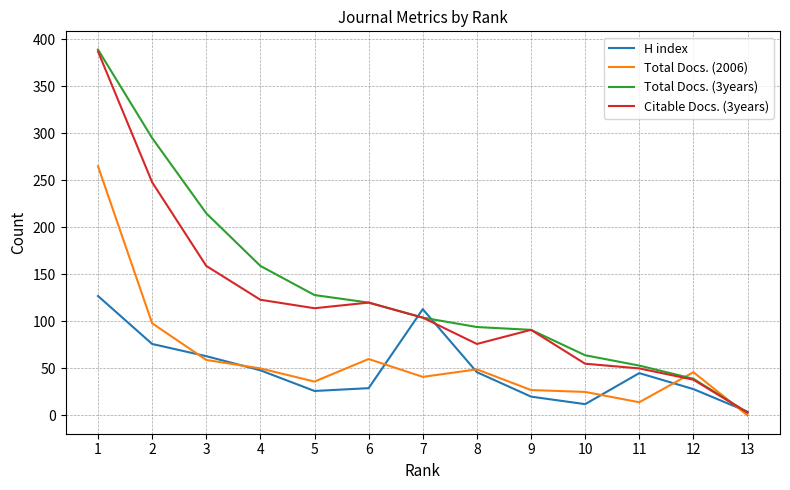

What is the difference between the second highest and second lowest values in the H index series?

101